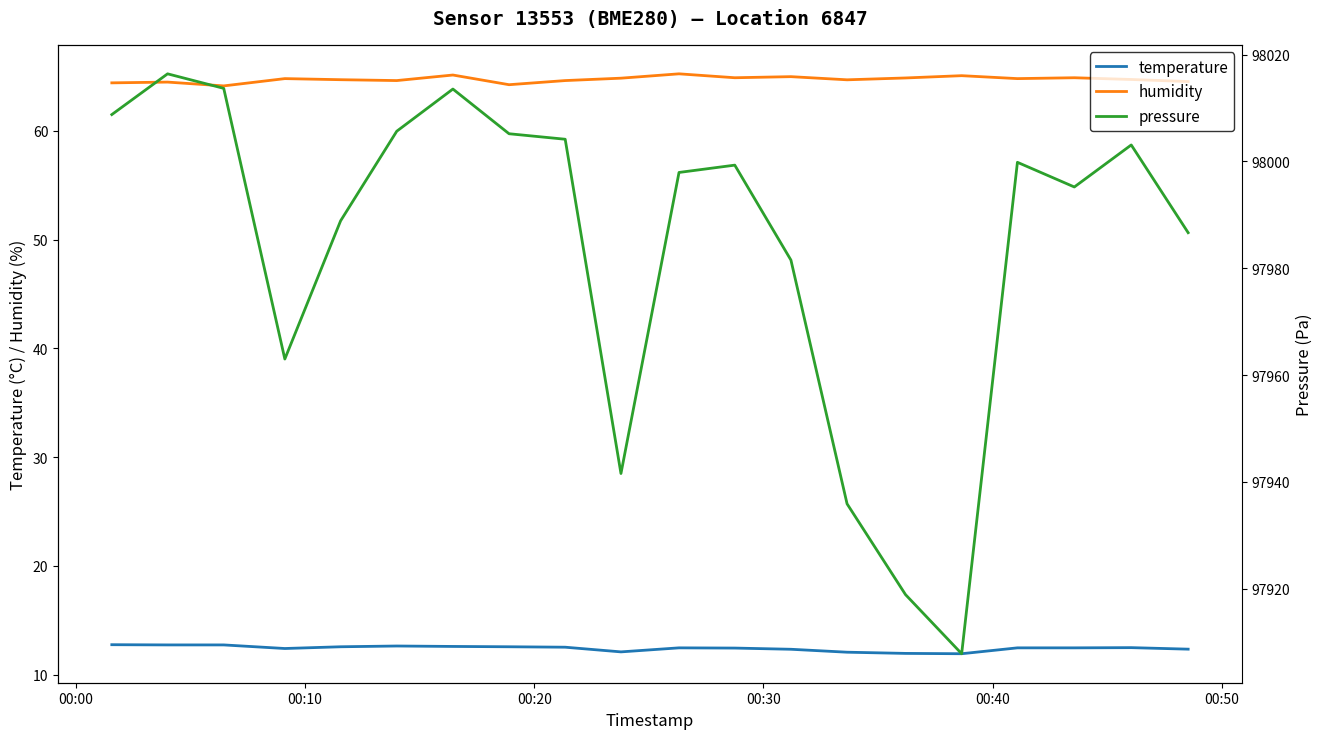

What are all the series names shown in the legend?

temperature, humidity, pressure